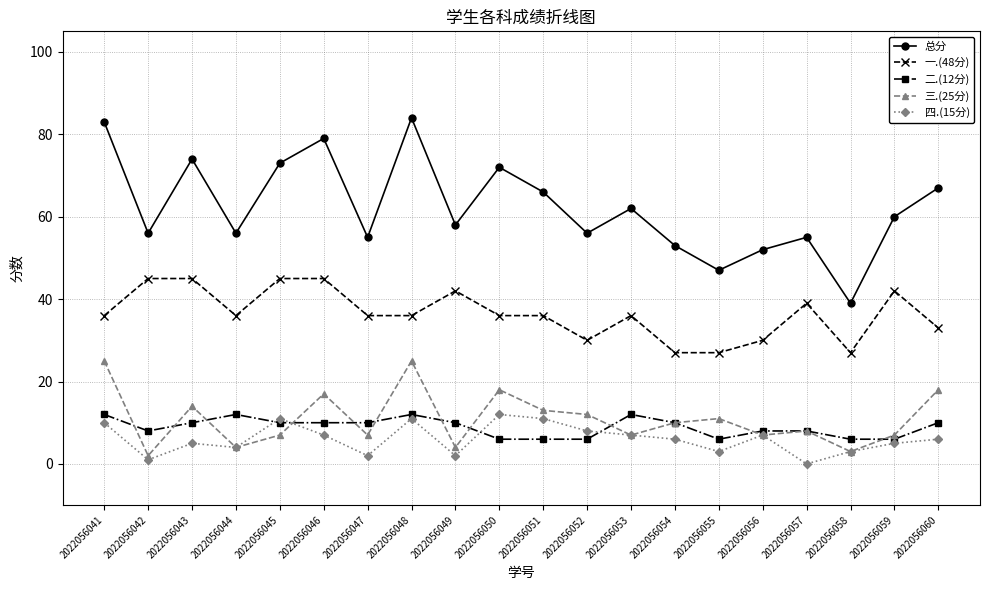

What is the difference between the second highest and minimum values in the 一.(48分) series?

18